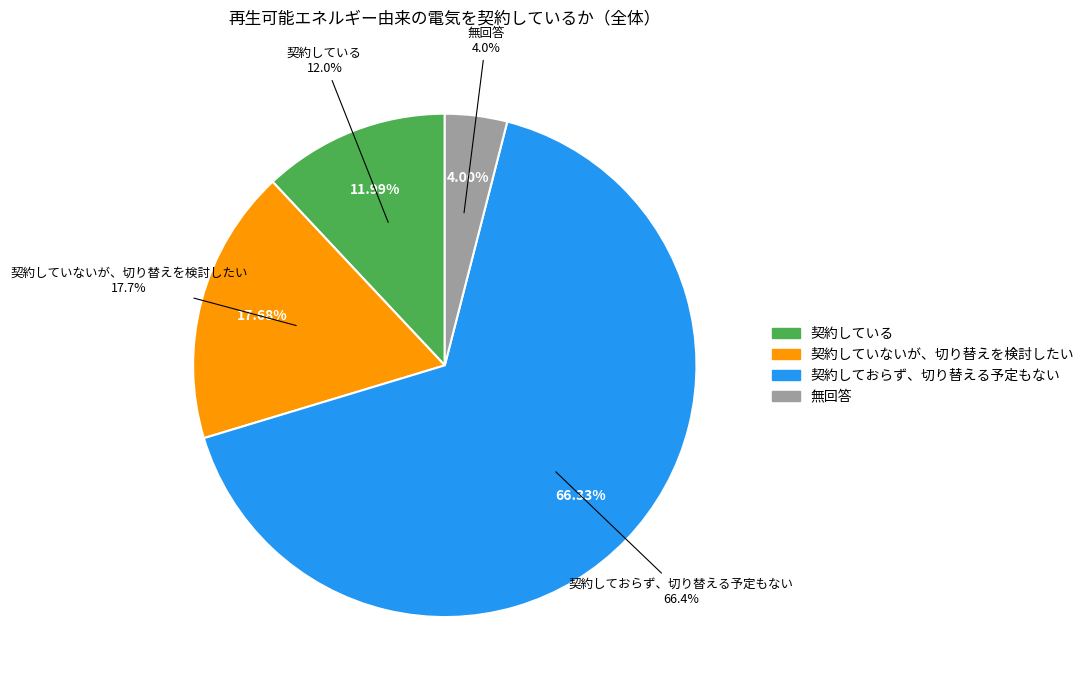

What is the largest slice in the pie chart?

契約しておらず、切り替える予定もない